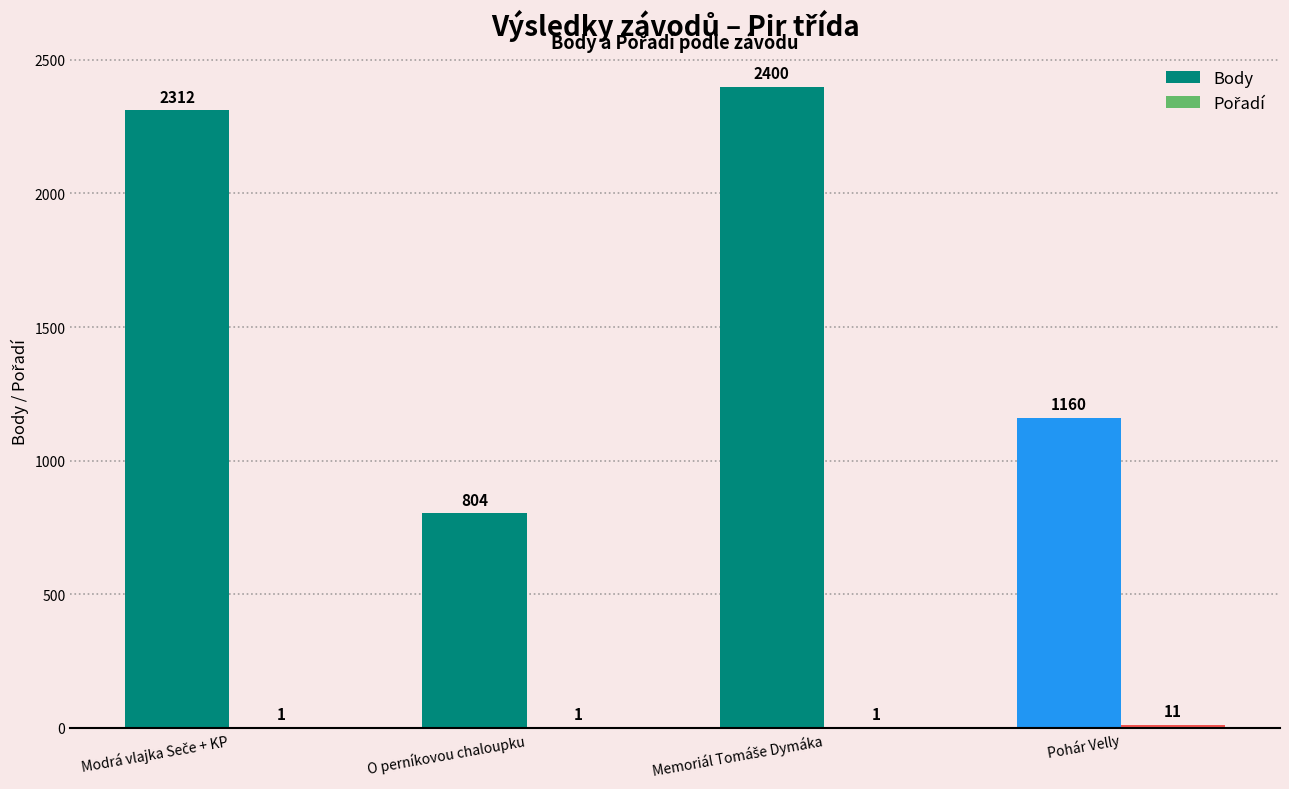

How many distinct data groups are displayed?

2